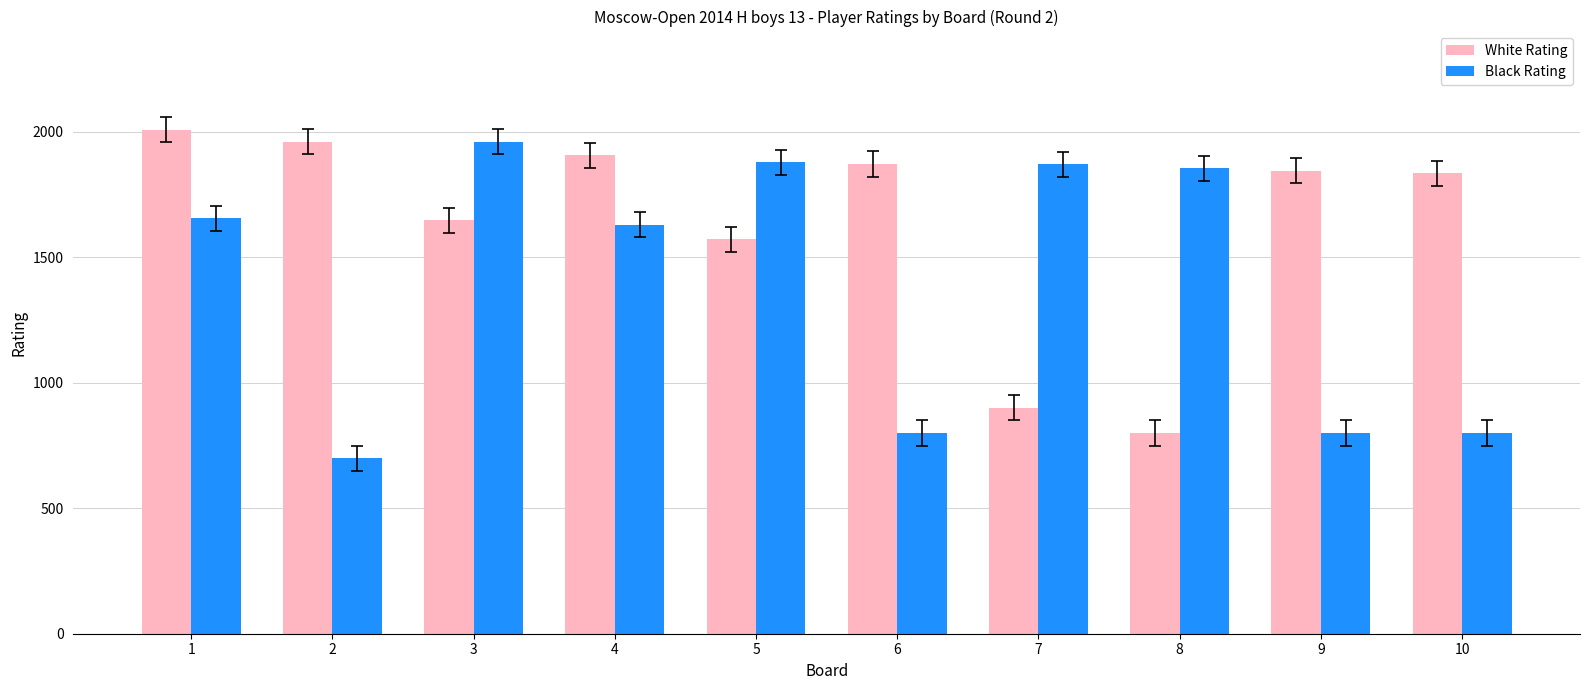

Rank the series by their average value, from highest to lowest.

White Rating, Black Rating